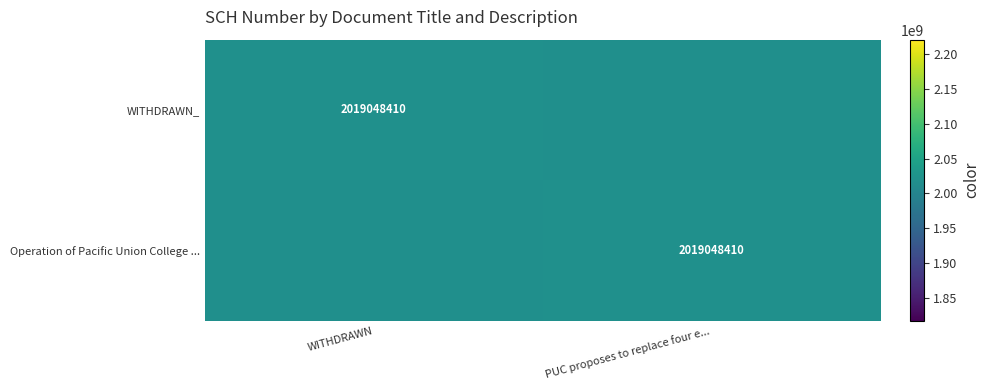

At which category is the sum across all series the highest?

WITHDRAWN